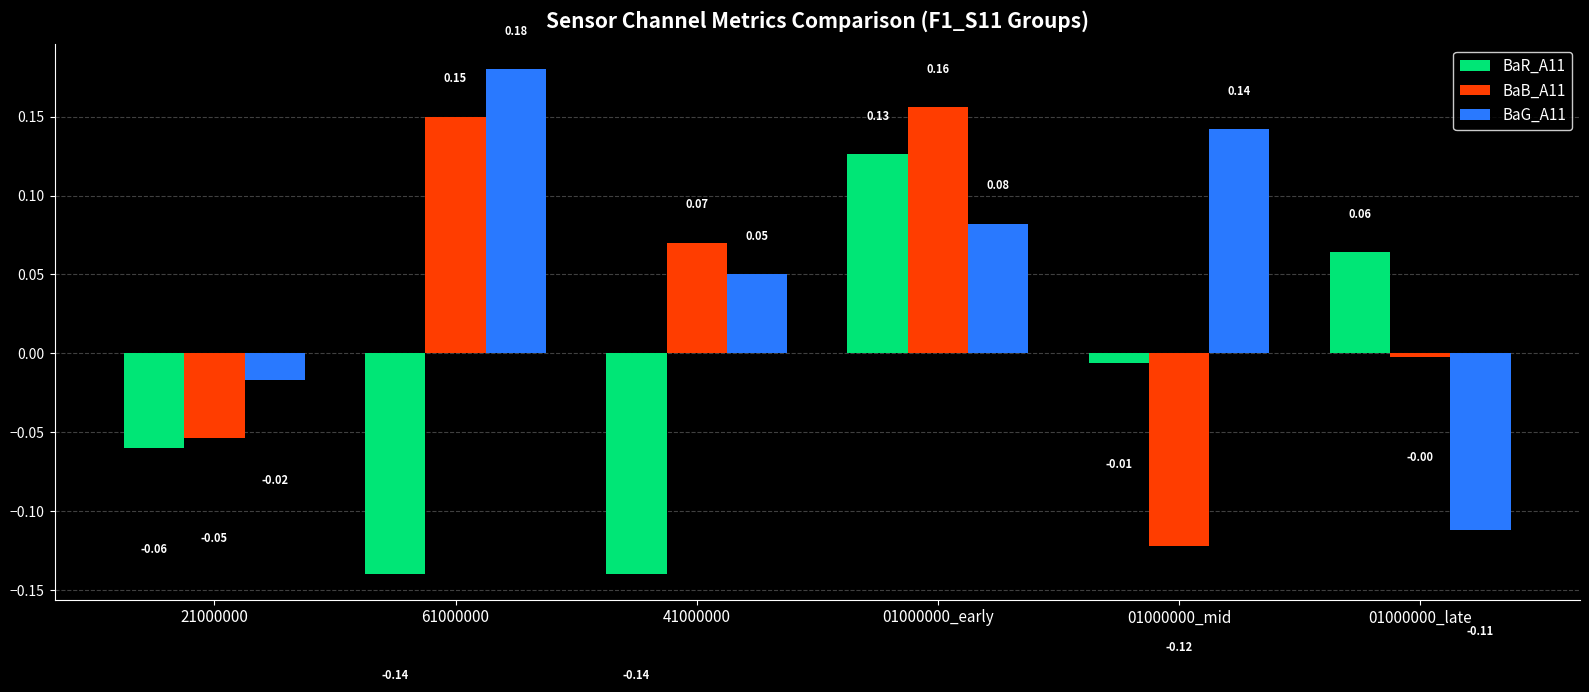

Rank the series by their maximum value, from lowest to highest.

BaR_A11, BaB_A11, BaG_A11